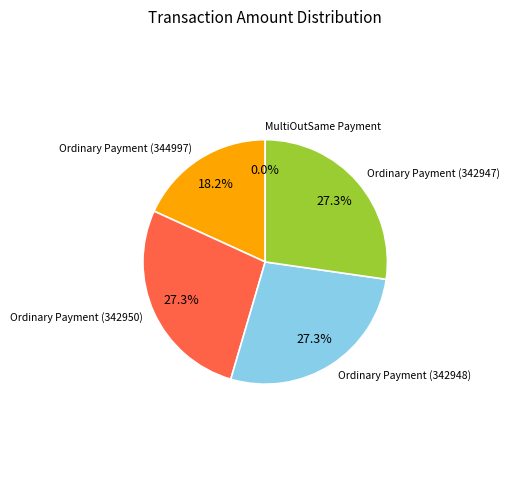

Count the number of slices in the pie.

5